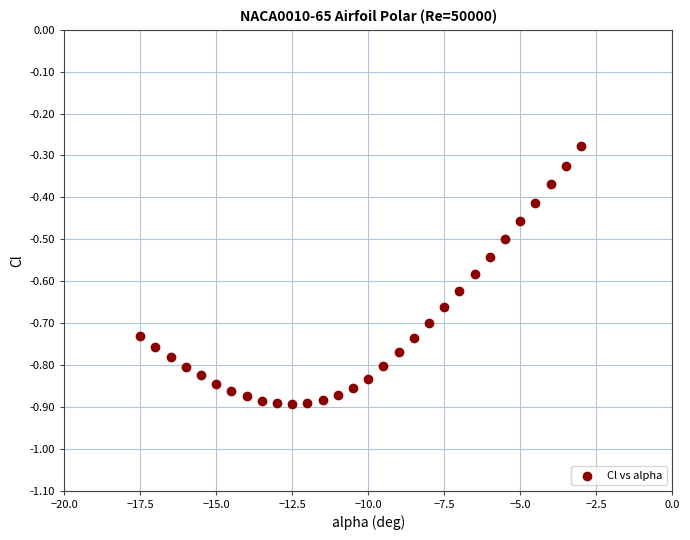

What is the range of X values (max minus min)?

14.5